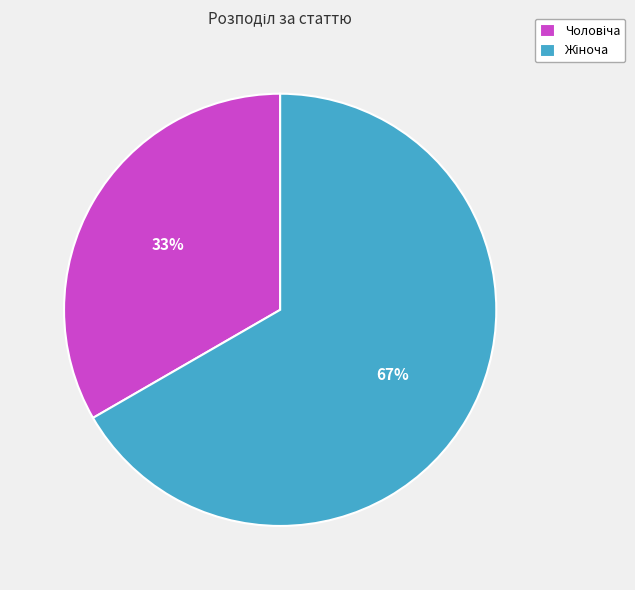

Is there any slice that represents more than half of the pie?

Yes